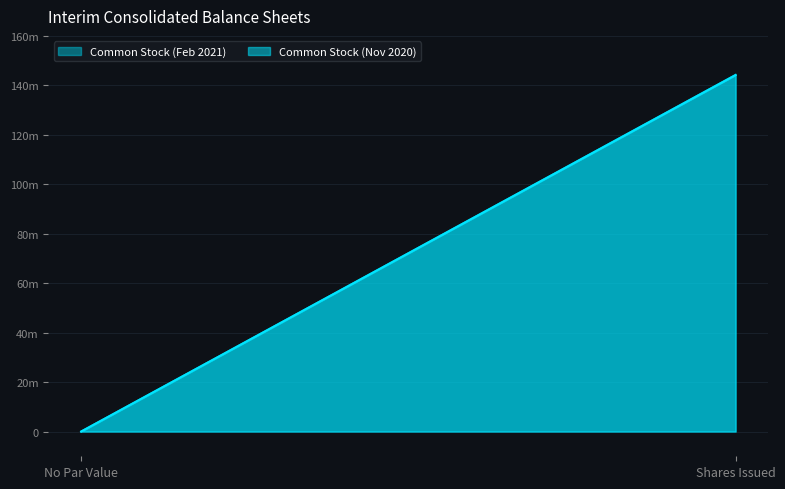

How many distinct data groups are displayed?

2